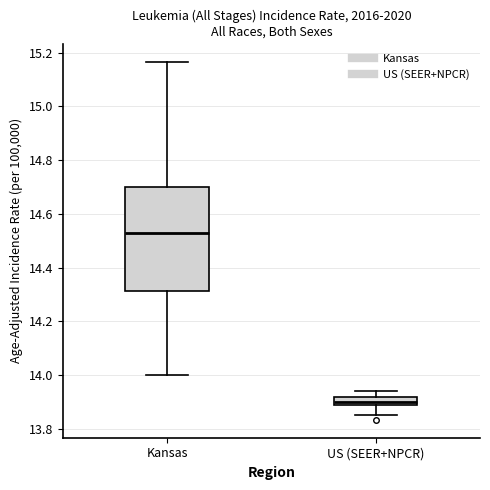

Reading left to right, read every box against the y-axis: the position of its median line, the range the box covers, and the ends of its whiskers. The values are not printed on the chart, so give them approximately, as read against the axis.

Kansas: median 14.52, box 14.32 to 14.70, whiskers 14.00 to 15.16
US (SEER+NPCR): median 13.90, box 13.88 to 13.92, whiskers 13.84 to 13.94